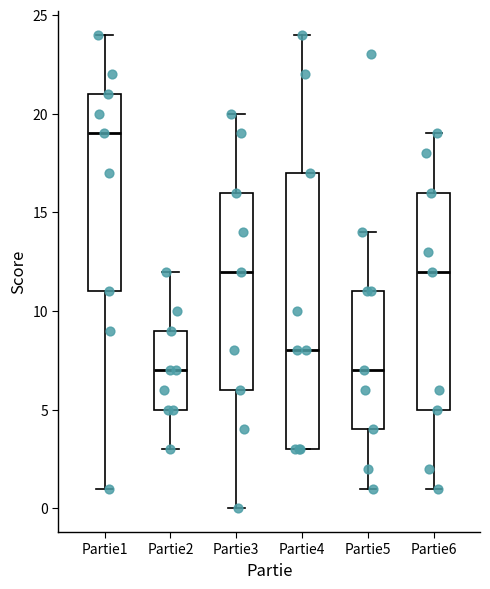

Where does the median line of the box for Partie6 sit on the y-axis? The values are not printed on the chart, so give them approximately, as read against the axis.

12